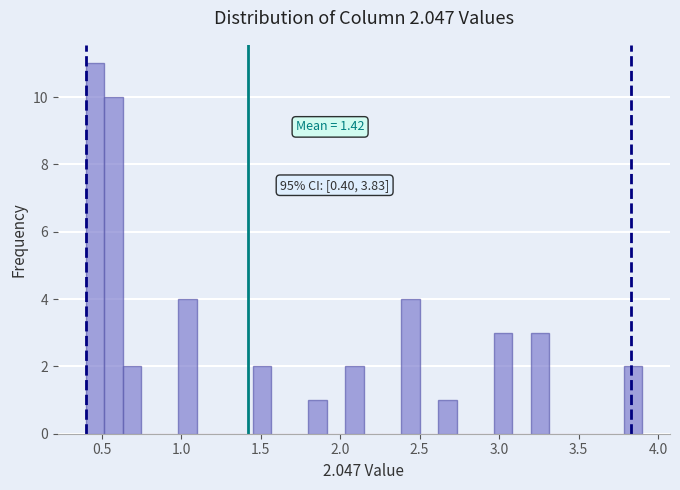

Around what value on the x-axis is the tallest bar? Give the approximate position of its centre, as read against the axis.

0.45